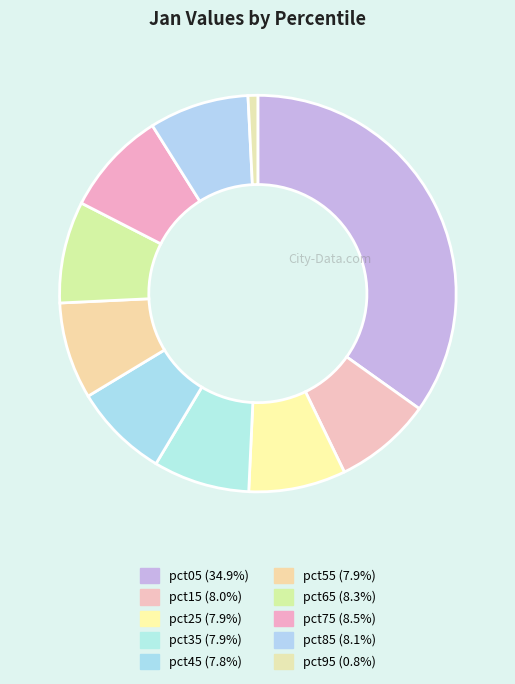

Count the number of slices in the pie.

10